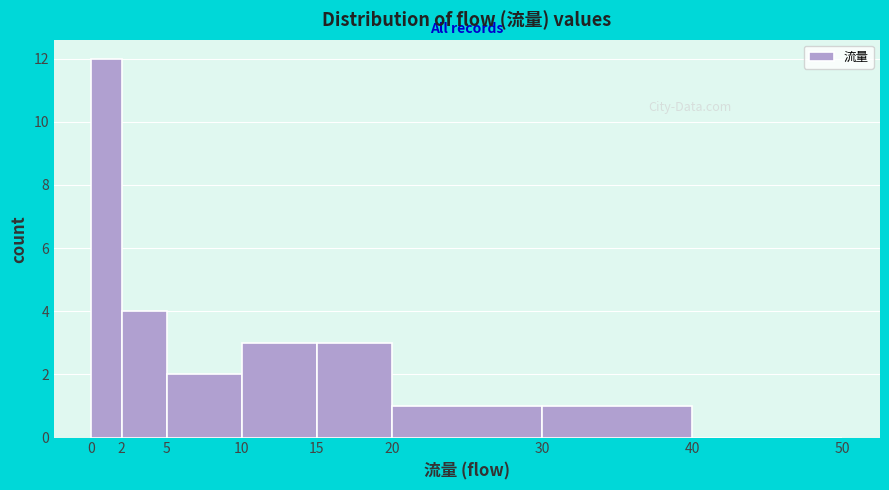

Which range on the x-axis has the tallest bar?

0 to 2